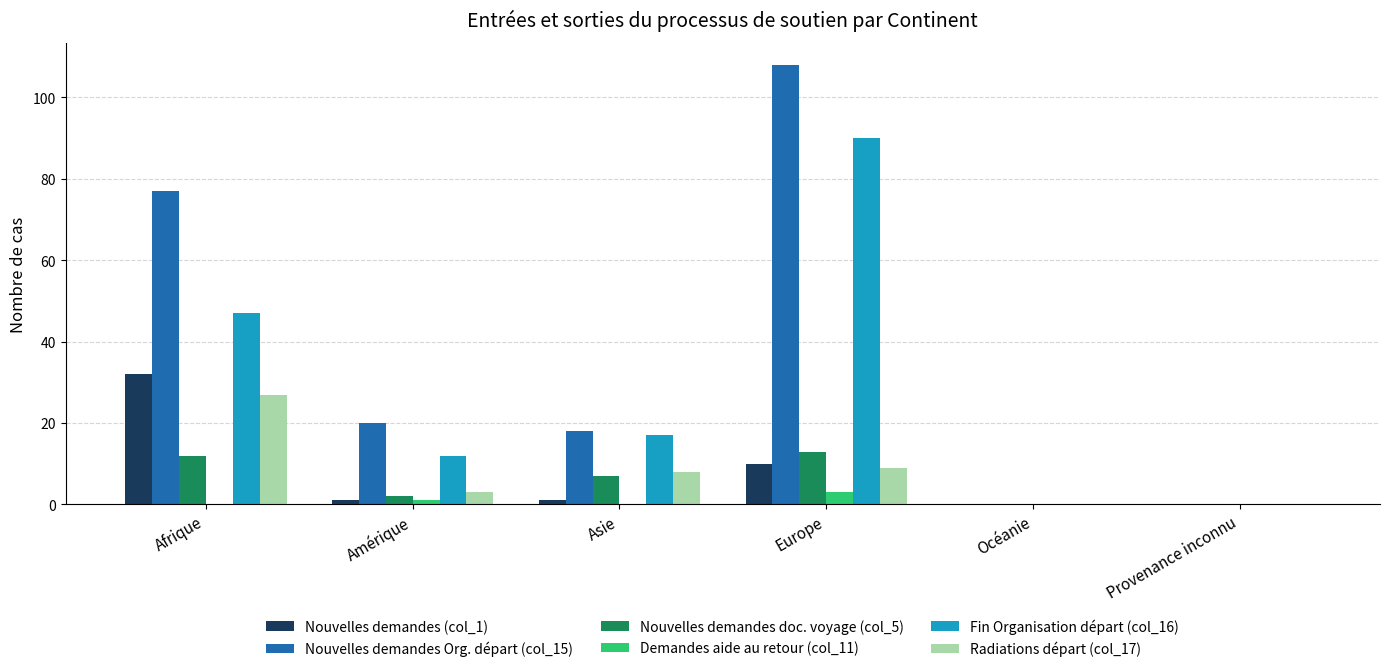

Are the bars grouped side by side (vs. stacked)?

Yes